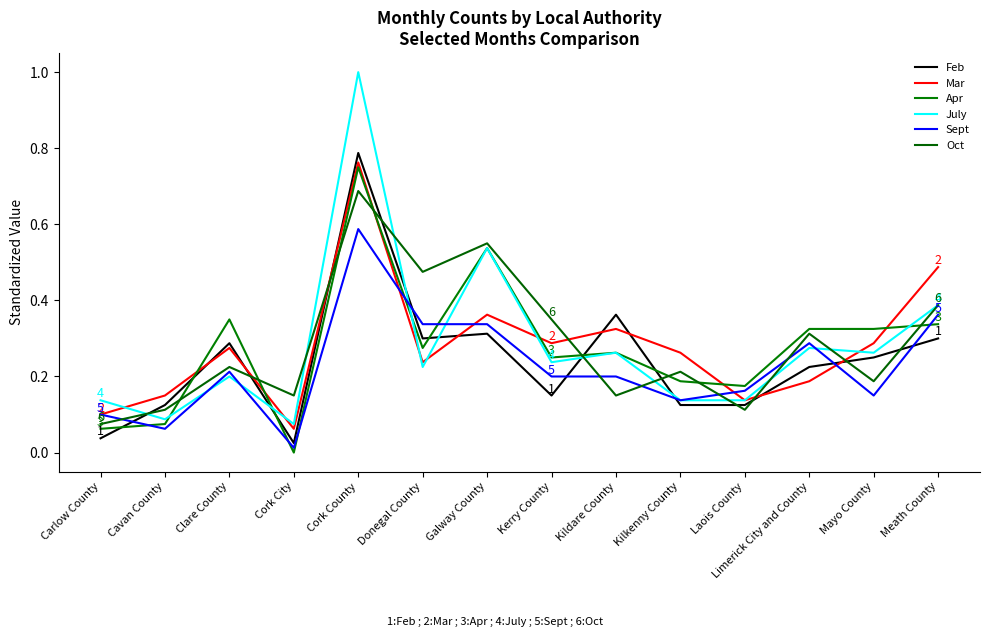

Read the Oct value at Cavan County.

0.1